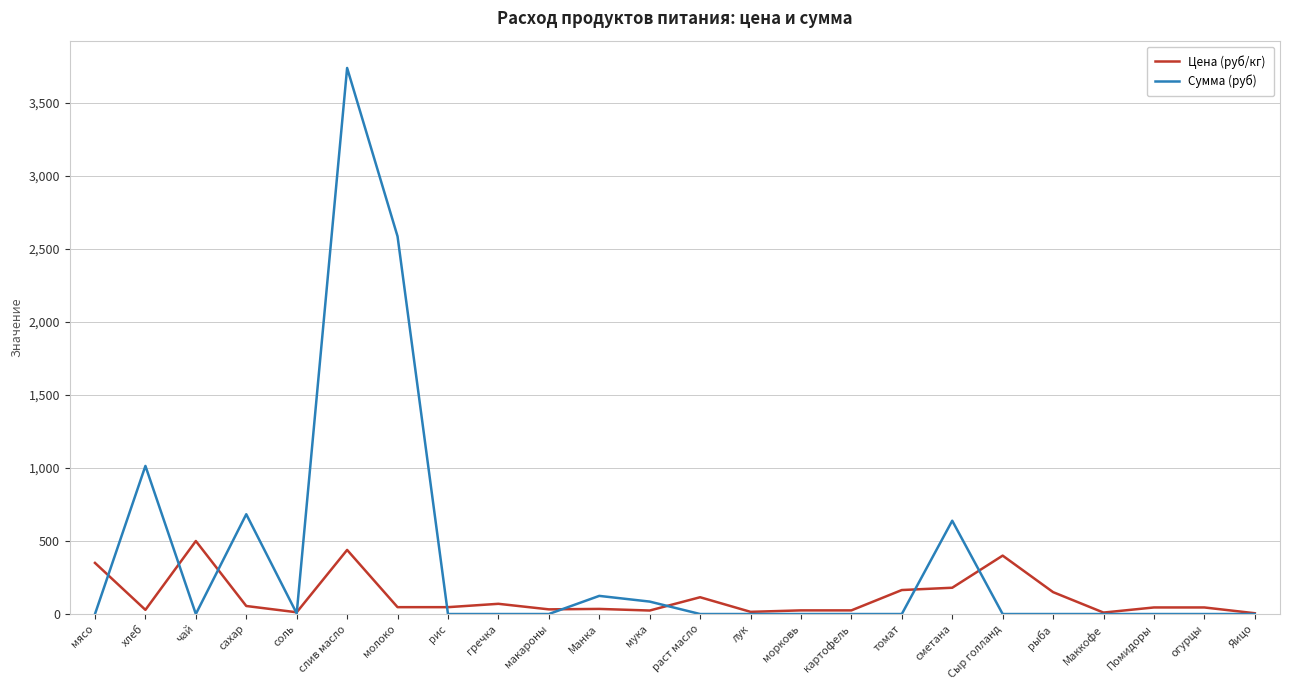

What are all the series names shown in the legend?

Цена (руб/кг), Сумма (руб)